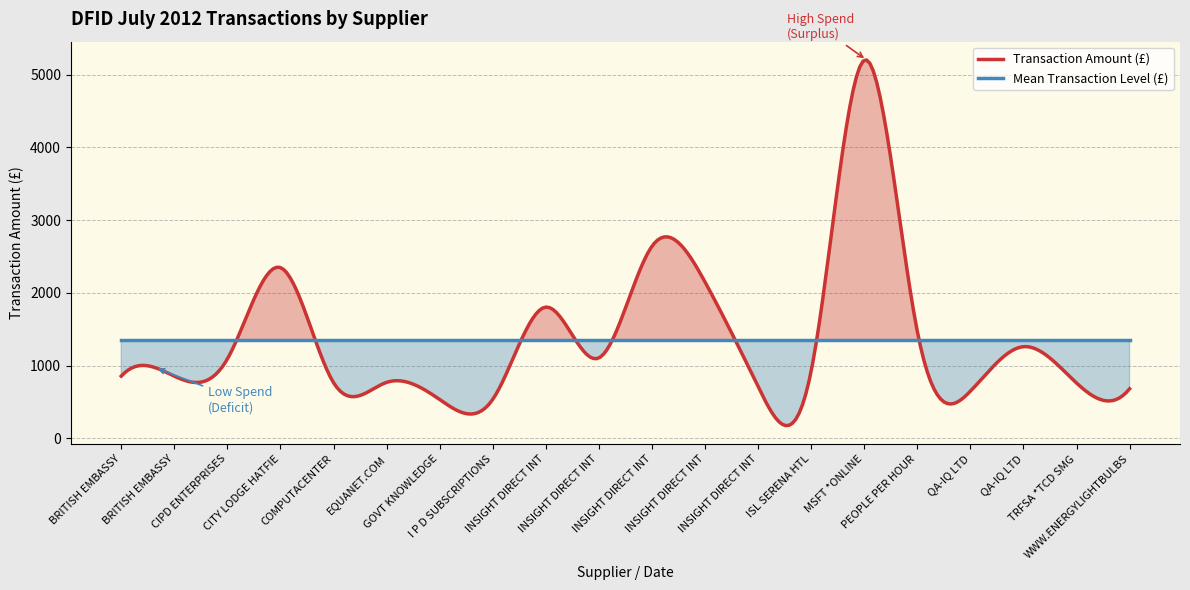

What is the value of the 5th point from the left?

765.5